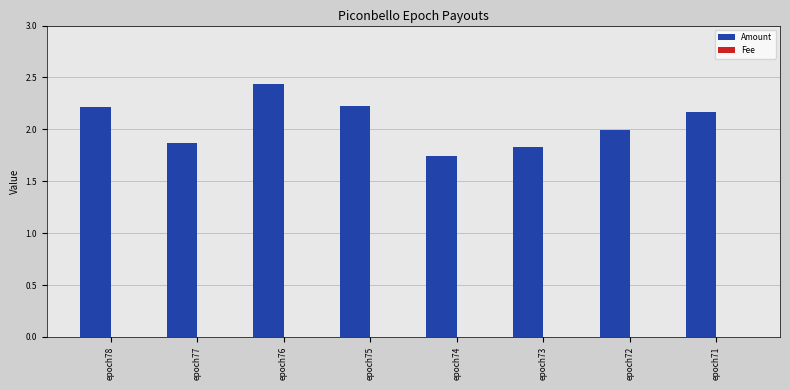

Which category has the highest value in the Amount series?

epoch76